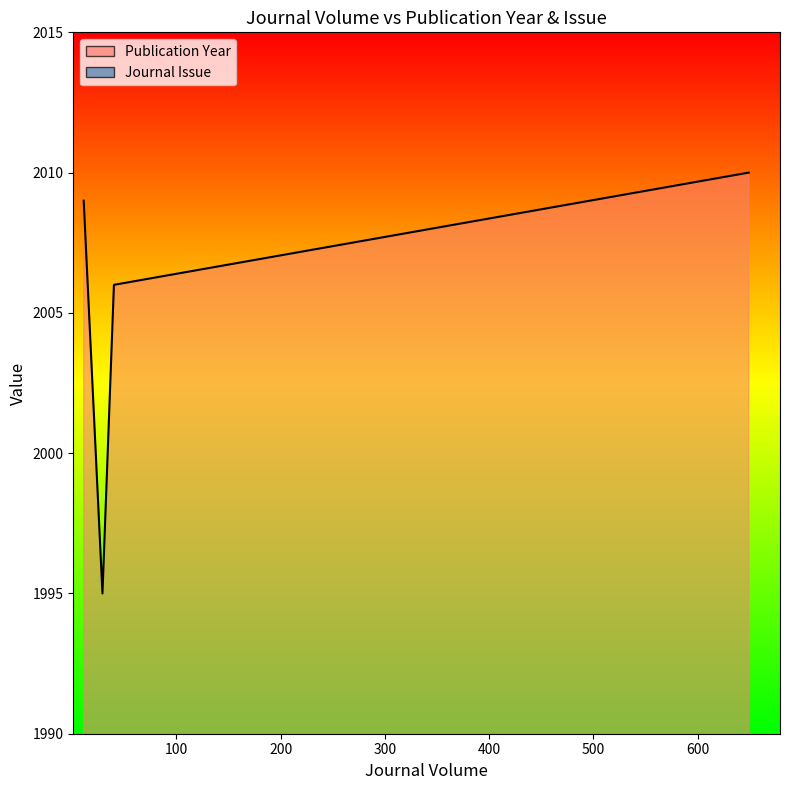

At which category is the sum across all series the highest?

11